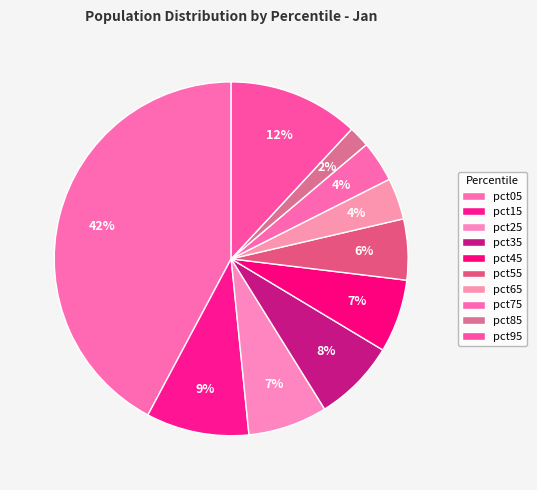

Count the number of slices in the pie.

10